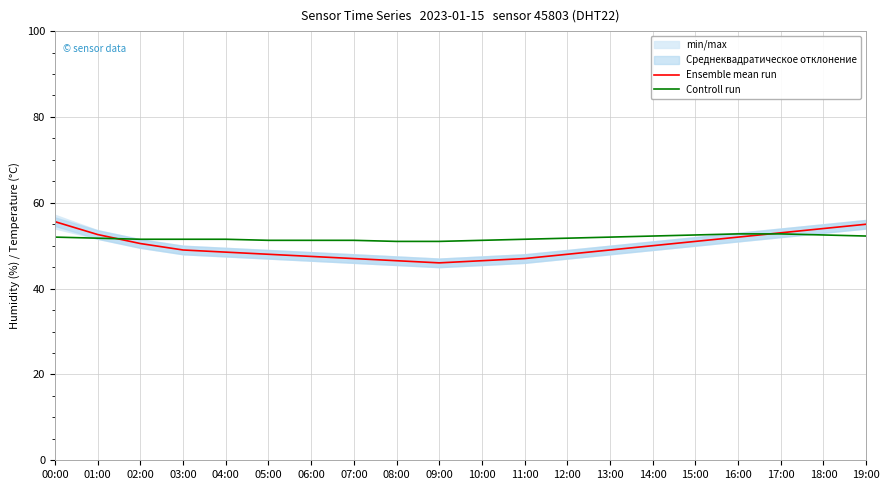

What is the label of the 10th point from the left?

09:00